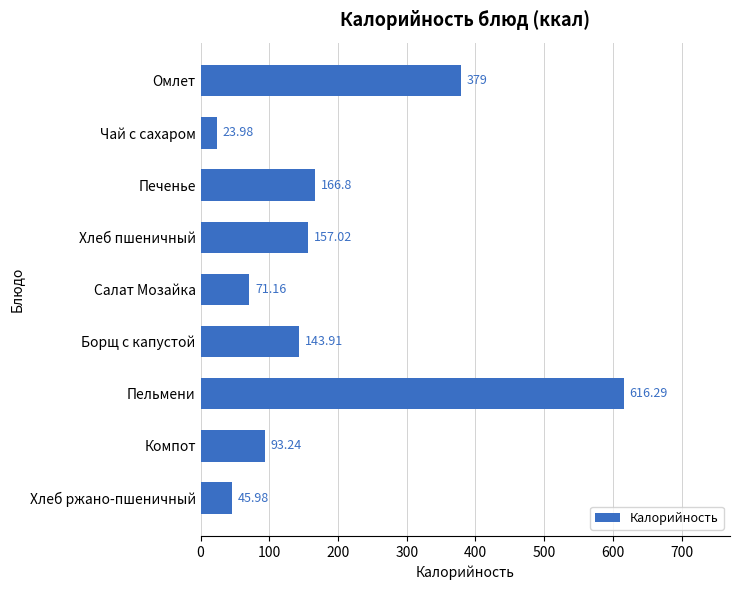

What is the label of the 2nd bar from the bottom?

Компот